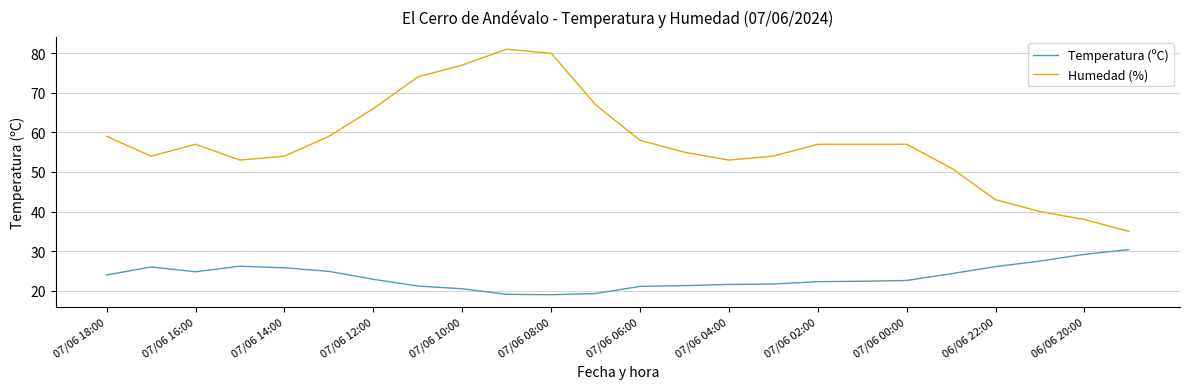

What is the lowest value of the Temperatura (ºC) series?

19.0